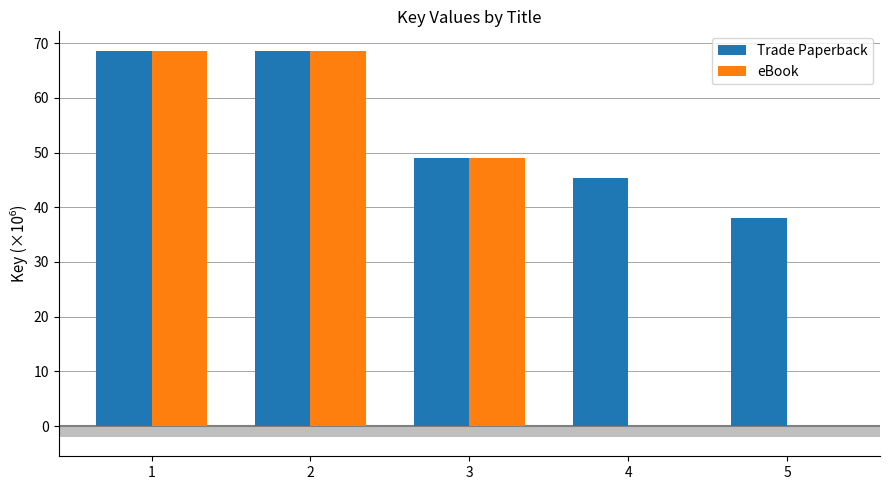

Between 1 and 5, which series saw the biggest shift?

eBook